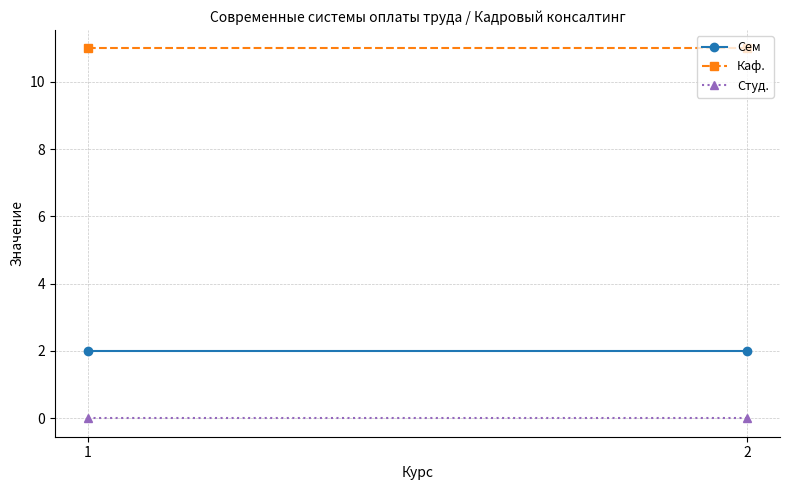

List the labels in order of Сем value, largest first.

1, 2